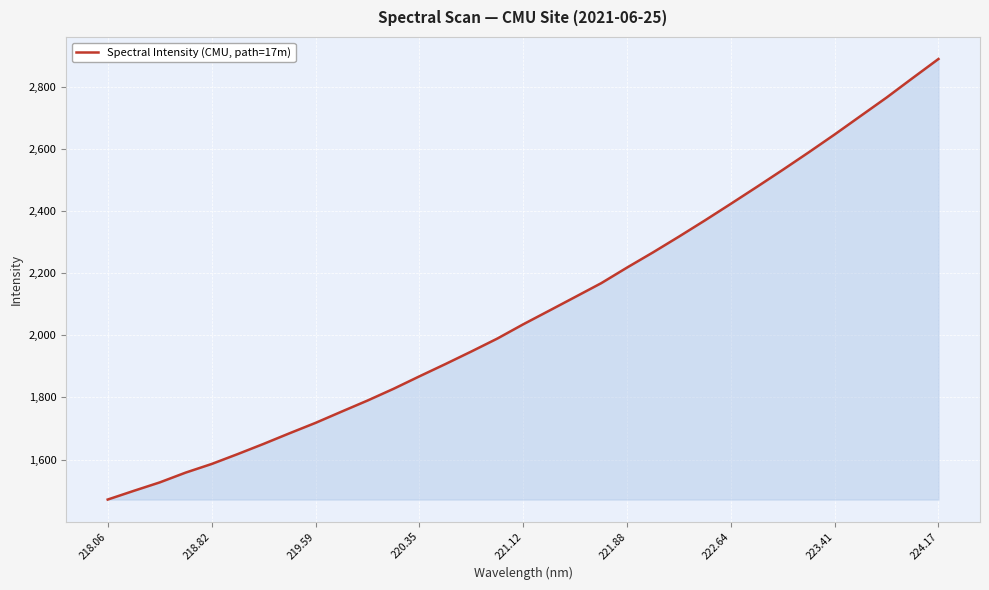

What is the greatest value displayed?

2890.4